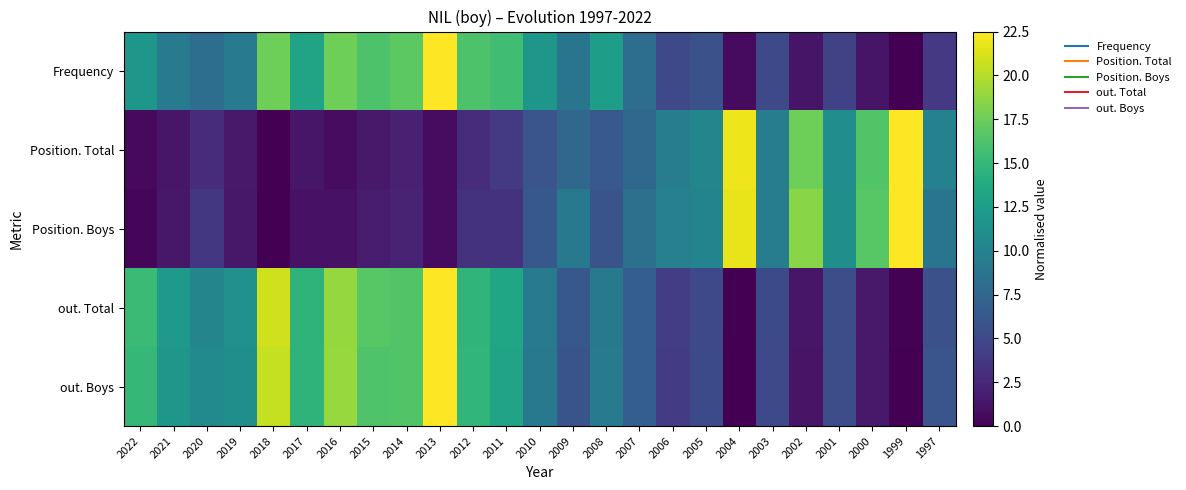

Which series changed the most between 2022 and 2016?

Frequency